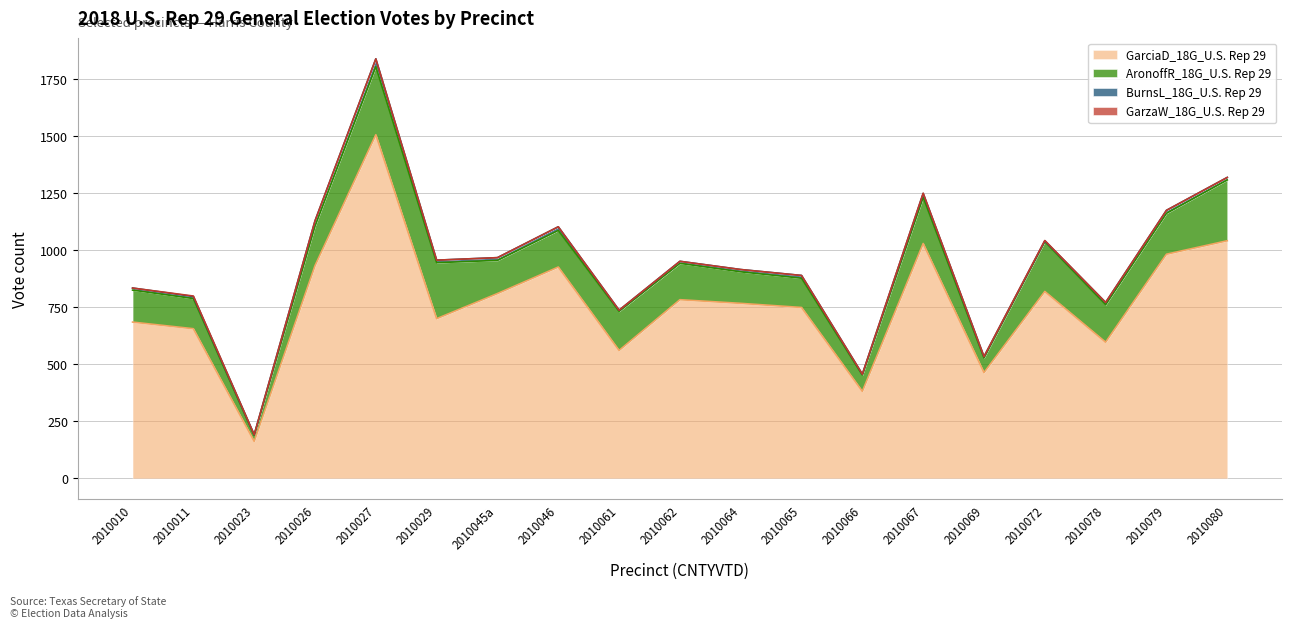

What is the total value across all series at 2010065?

888